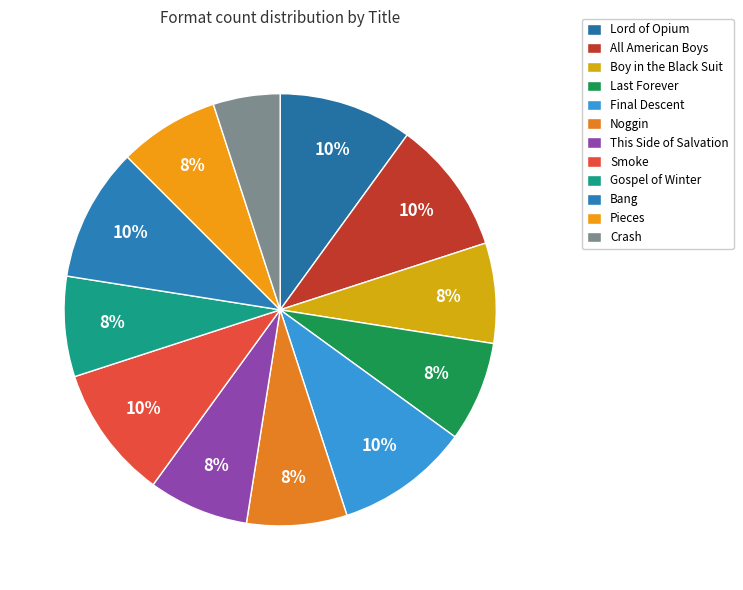

True or false: This Side of Salvation accounts for 1% of the total.

False